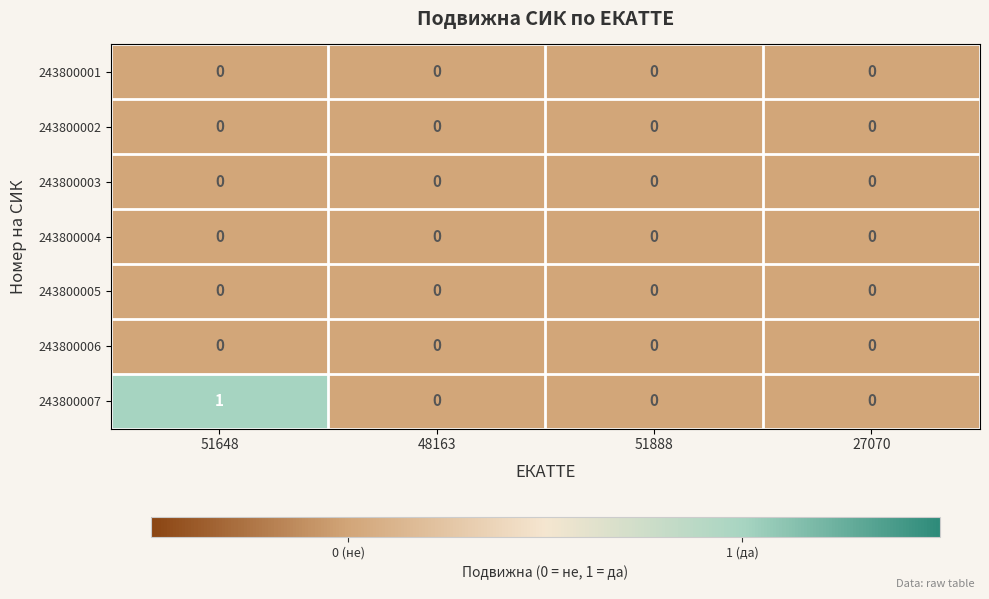

Which series has the largest range (max minus min)?

243800007